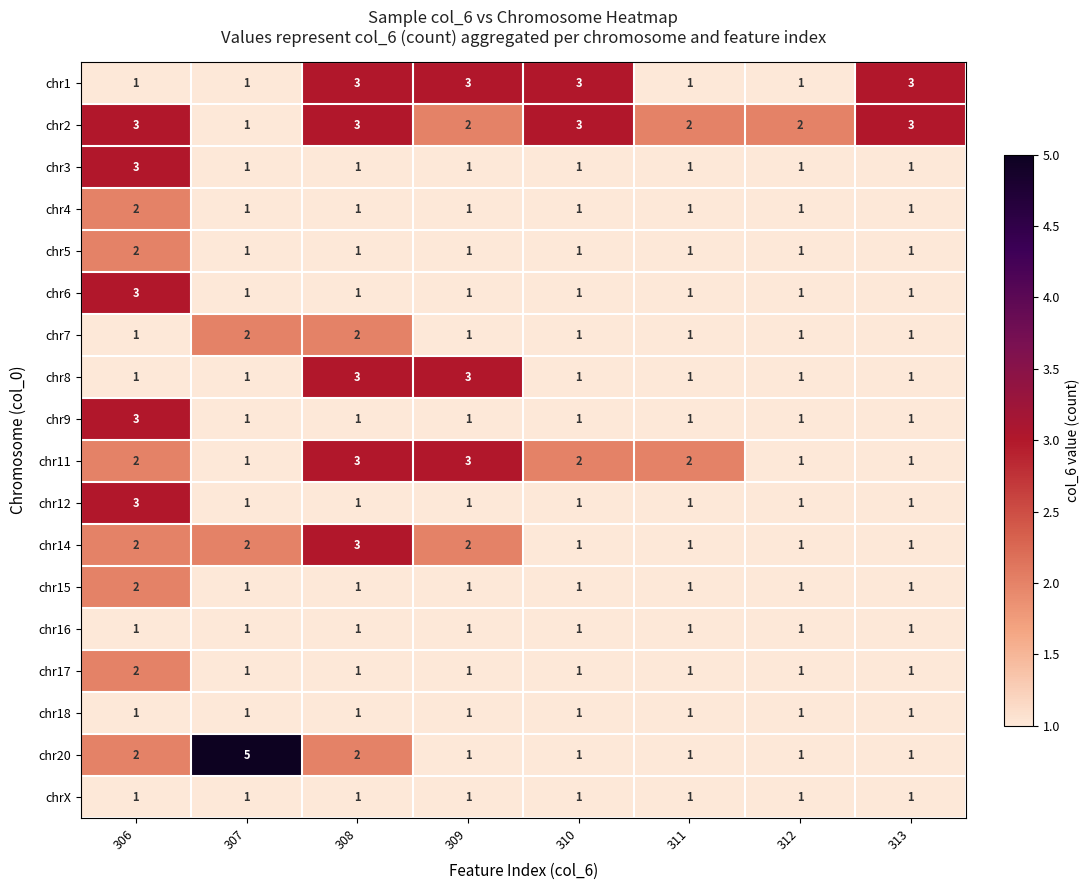

What is the maximum value shown in the chart?

5